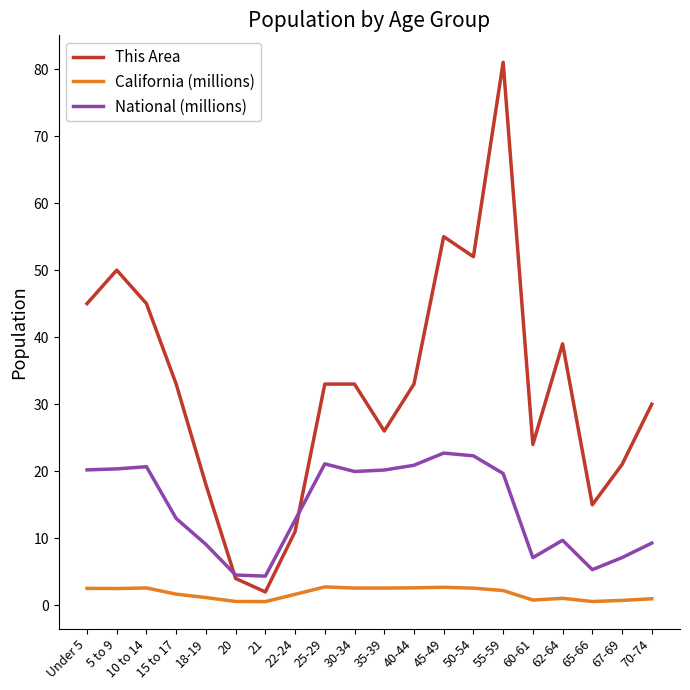

What is the average value of the National (millions) series?

14.5